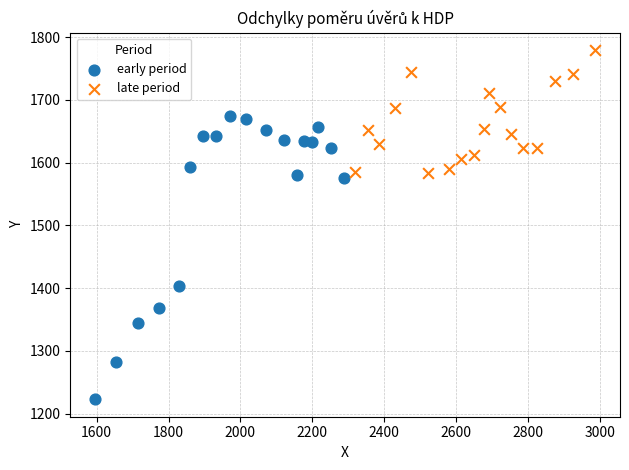

Which series reaches the maximum Y coordinate?

late period